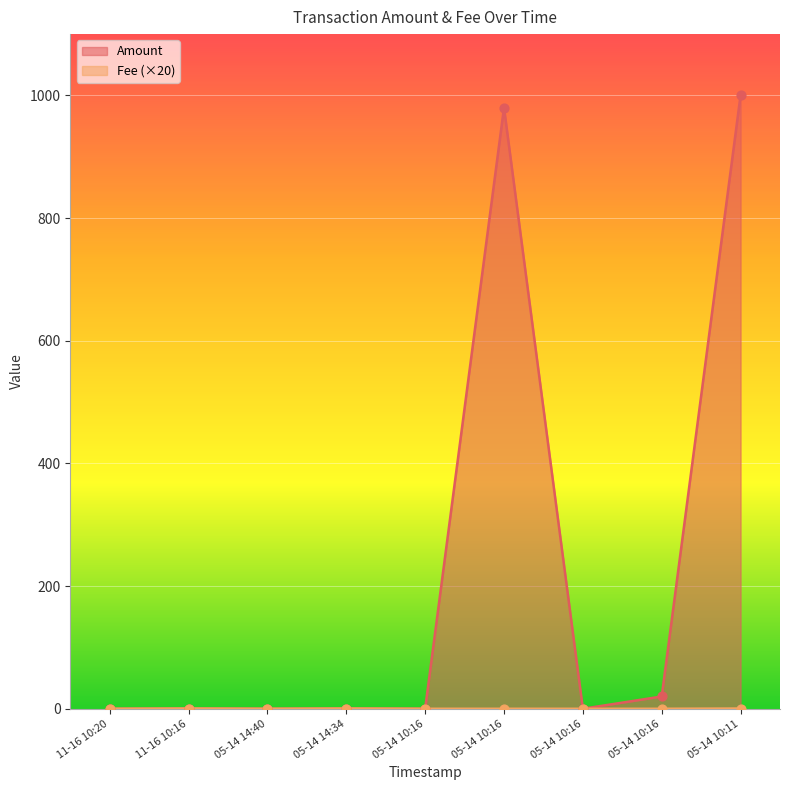

Which series reaches the maximum Y coordinate?

Amount